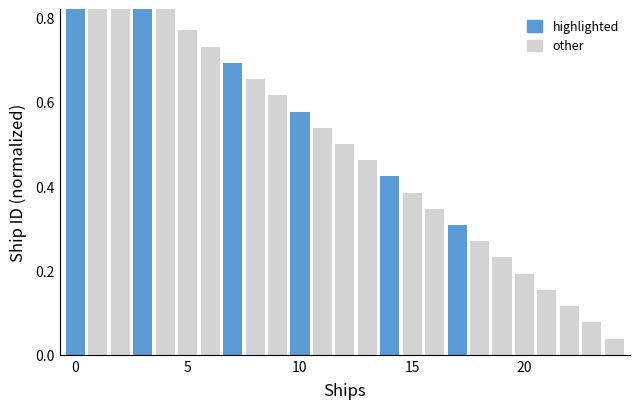

What is the maximum value shown in the chart?

1.0